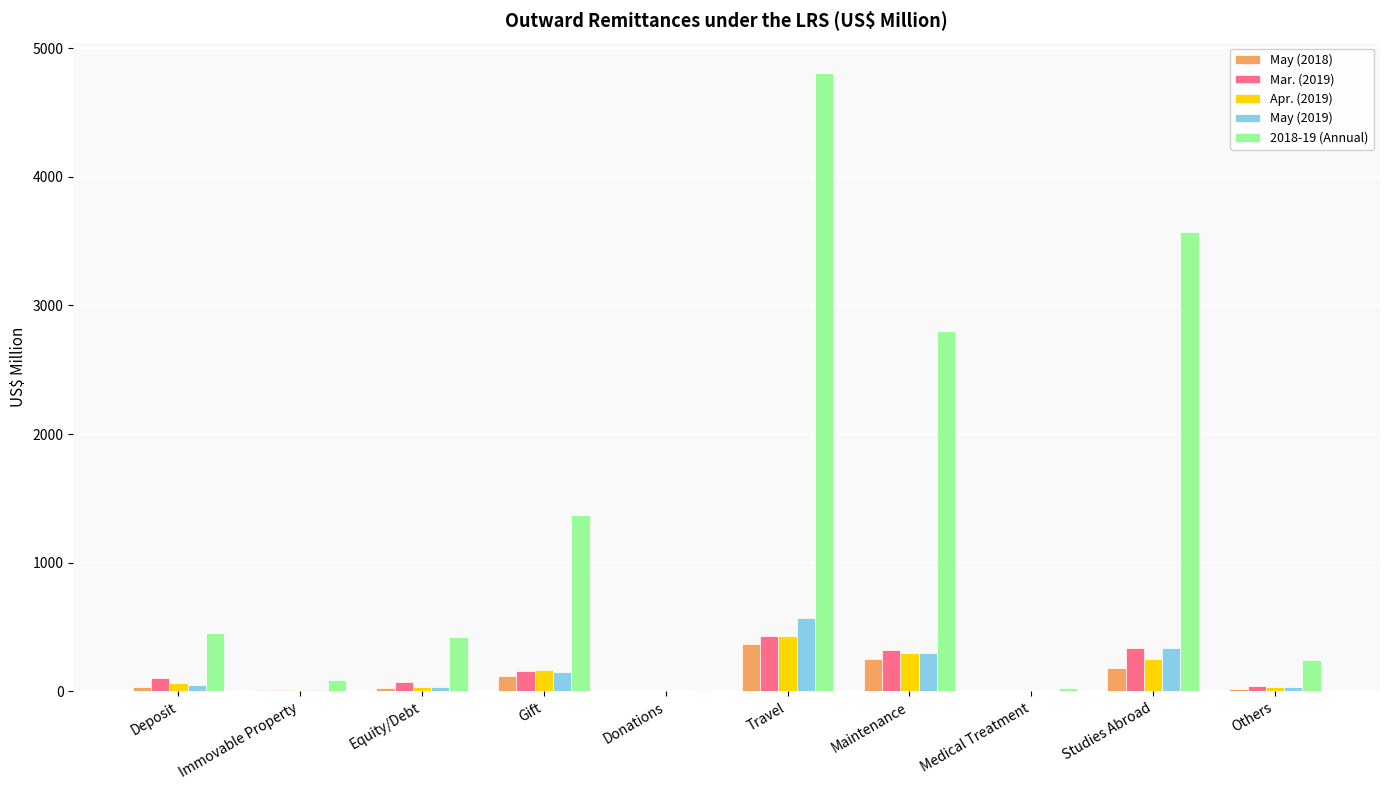

At which category is the sum across all series the highest?

Travel